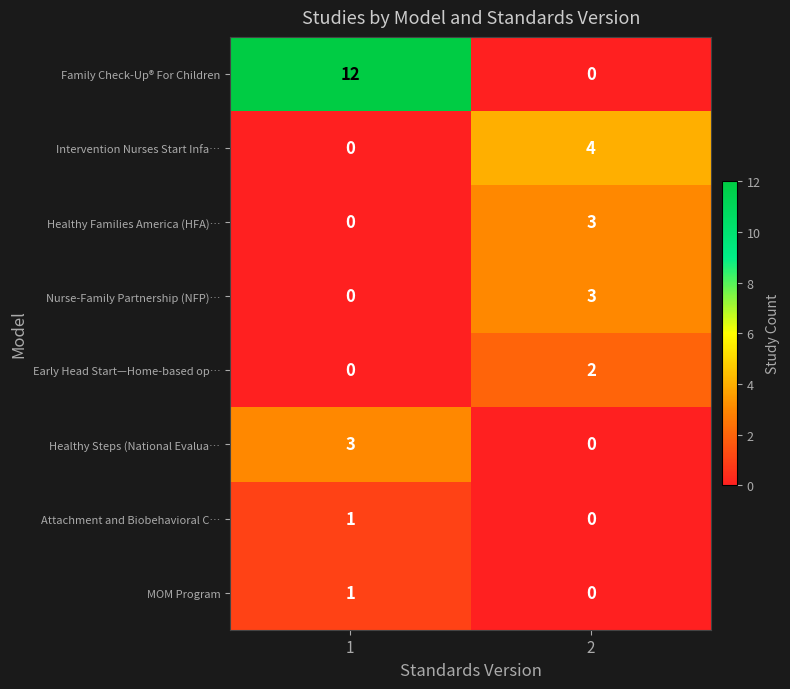

What is the sum of the Nurse-Family Partnership (NFP)… values at 2 and 1?

3